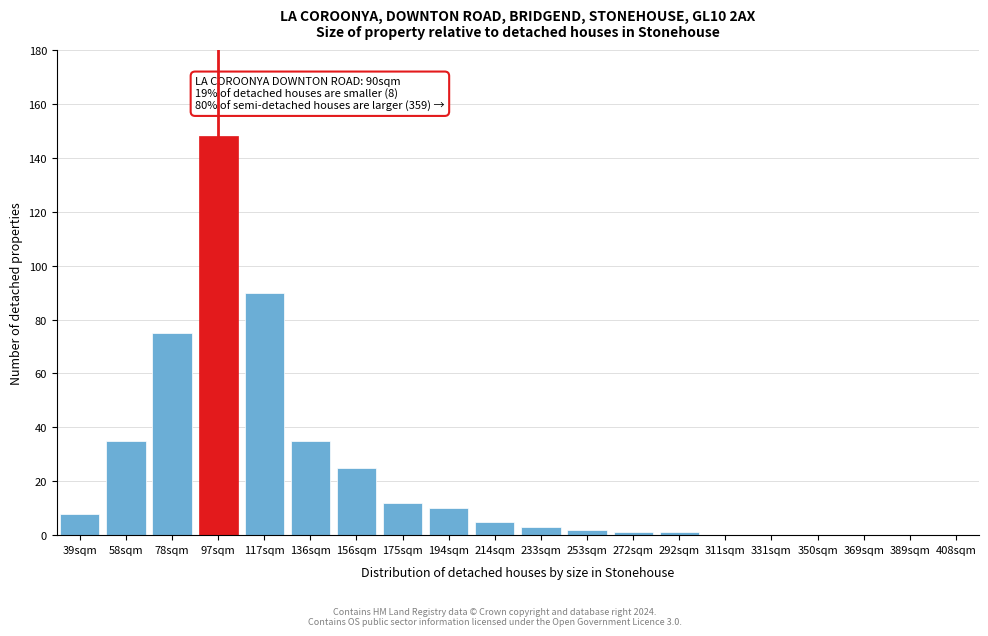

Reading right to left, what are all the values shown in this chart?

408sqm=0	389sqm=0	369sqm=0	350sqm=0	331sqm=0	311sqm=0	292sqm=1	272sqm=1	253sqm=2	233sqm=3	214sqm=5	194sqm=10	175sqm=12	156sqm=25	136sqm=35	117sqm=90	97sqm=148	78sqm=75	58sqm=35	39sqm=8